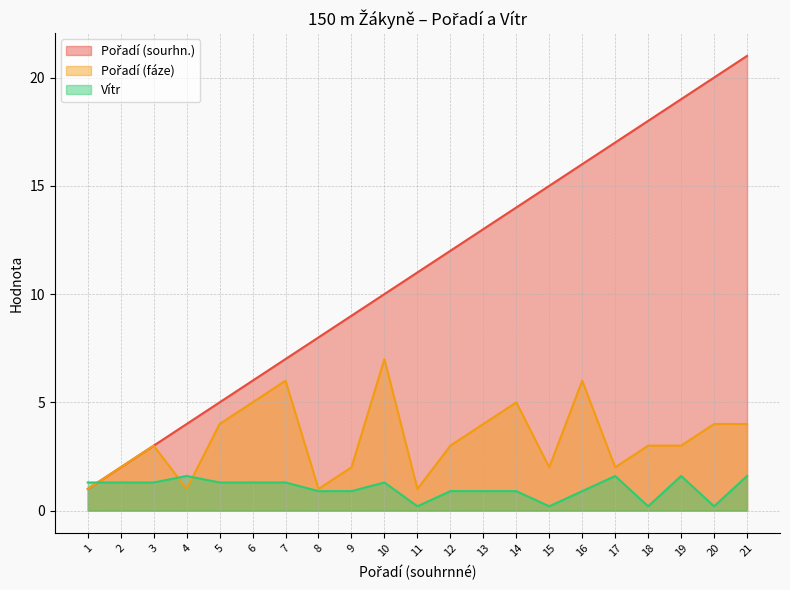

How many values in the Vítr series are below 1?

10